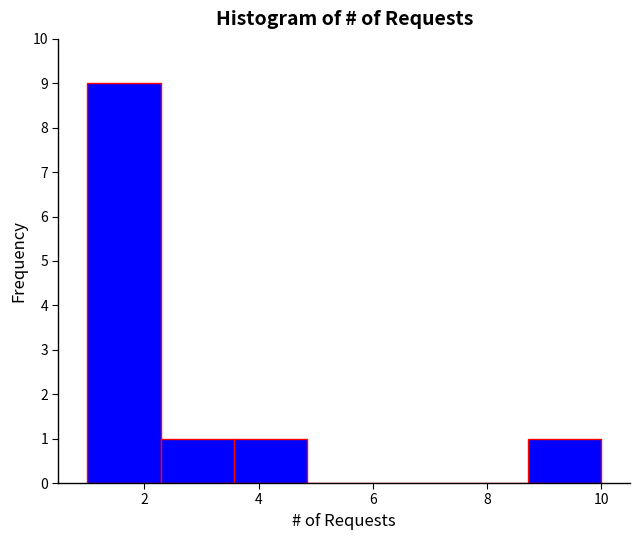

Reading left to right, transcribe this chart: for each bar, give the range it covers on the x-axis and its height. Neither the bar edges nor the heights are printed on the chart, so give them approximately, as read against the axes.

1.0 to 2.2: 9
2.2 to 3.6: 1
3.6 to 4.8: 1
4.8 to 6.2: 0
6.2 to 7.4: 0
7.4 to 8.8: 0
8.8 to 10.0: 1